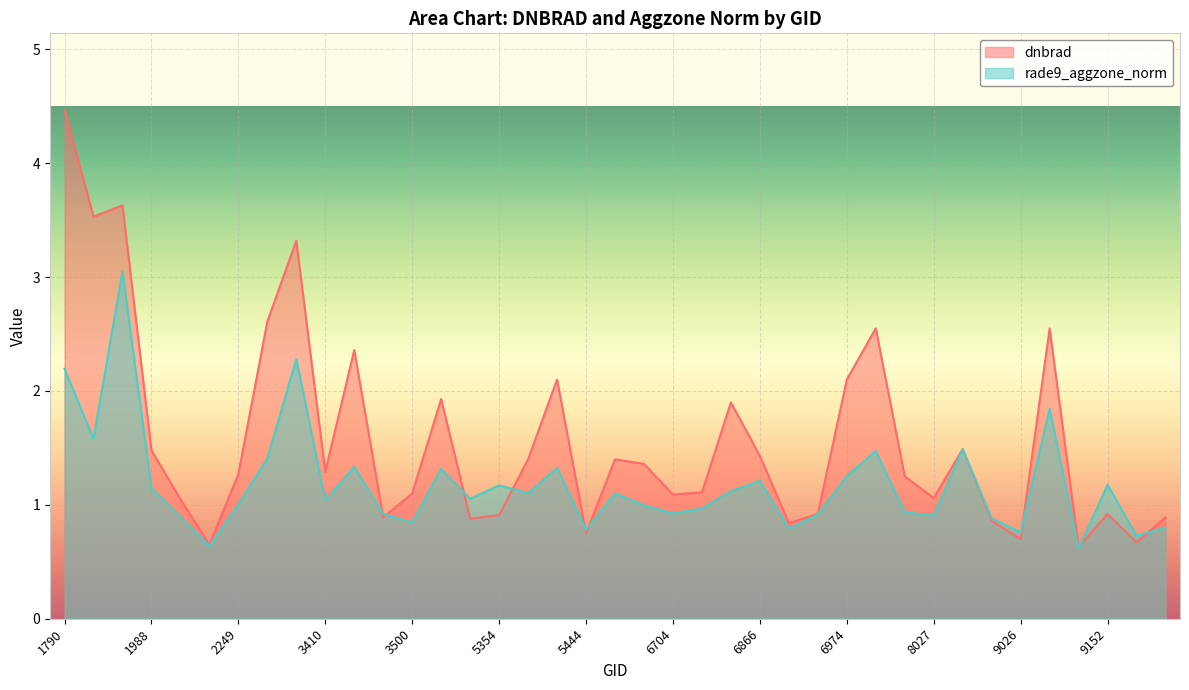

Reading left to right, list all the values displayed in this chart.

dnbrad: 4.5	3.5	3.6	1.5	1.1	0.7	1.3	2.6	3.3	1.3	2.4	0.9	1.1	1.9	0.9	0.9	1.4	2.1	0.8	1.4	1.4	1.1	1.1	1.9	1.4	0.8	0.9	2.1	2.5	1.2	1.1	1.5	0.9	0.7	2.5	0.6	0.9	0.7	0.9
rade9_aggzone_norm: 2.2	1.6	3.0	1.1	0.9	0.6	1.0	1.4	2.3	1.0	1.3	0.9	0.8	1.3	1.1	1.2	1.1	1.3	0.8	1.1	1.0	0.9	1.0	1.1	1.2	0.8	0.9	1.3	1.5	0.9	0.9	1.5	0.9	0.8	1.8	0.6	1.2	0.7	0.8